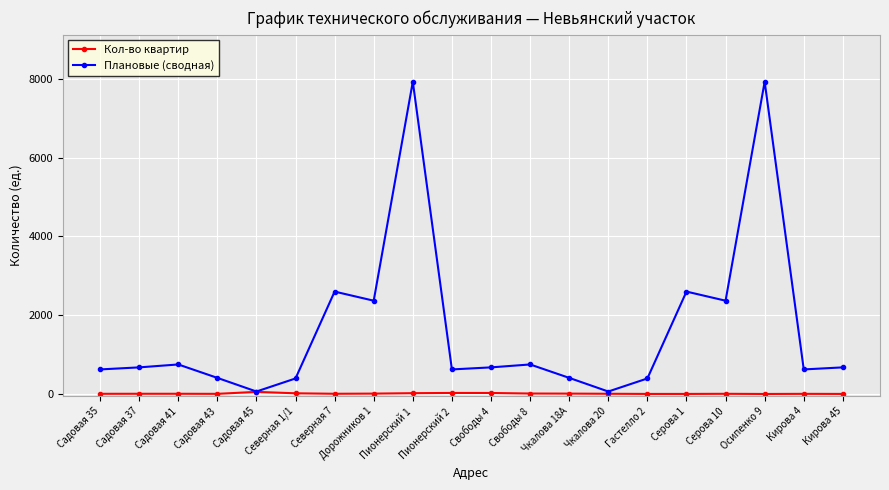

Is it true that Плановые (сводная) equals 69 at Чкалова 20?

True